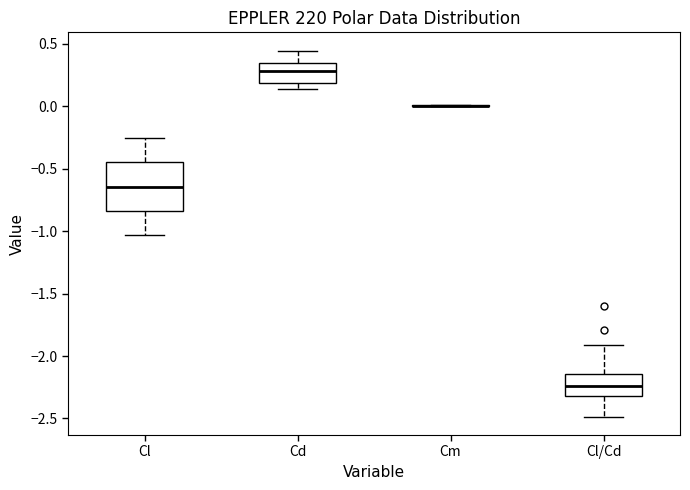

Reading left to right, transcribe this box plot: for each box, give where its median line is, the range the box spans, and where its two whiskers end, as read against the y-axis. The values are not printed on the chart, so give them approximately, as read against the axis.

Cl: median -0.65, box -0.85 to -0.45, whiskers -1.05 to -0.25
Cd: median 0.30, box 0.20 to 0.35, whiskers 0.15 to 0.45
Cm: box collapsed to a line at 0.00, whiskers 0.00 to 0.00
Cl/Cd: median -2.25, box -2.30 to -2.15, whiskers -2.50 to -1.90